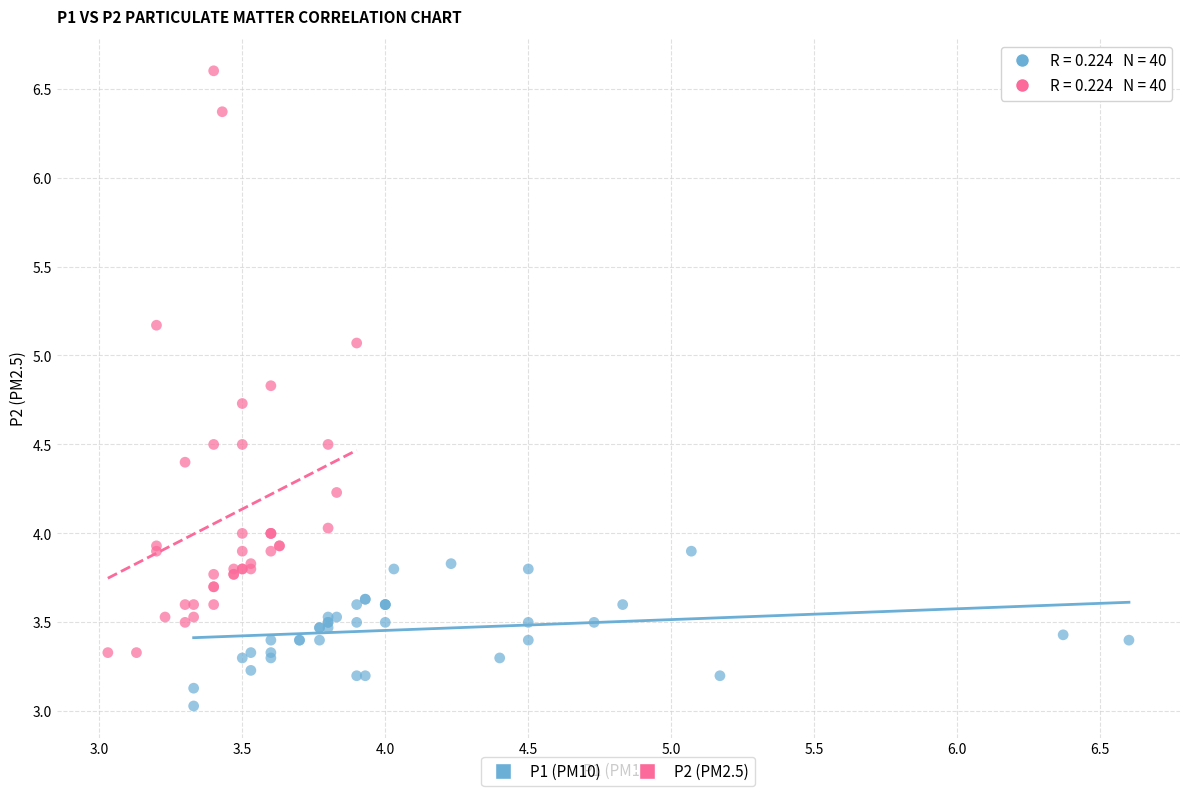

Which series contains the lowest Y value?

P1 (PM10)